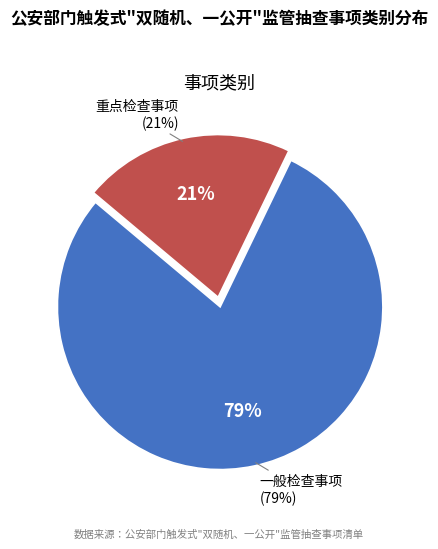

What portion of the pie excludes 一般检查事项?

21.1%